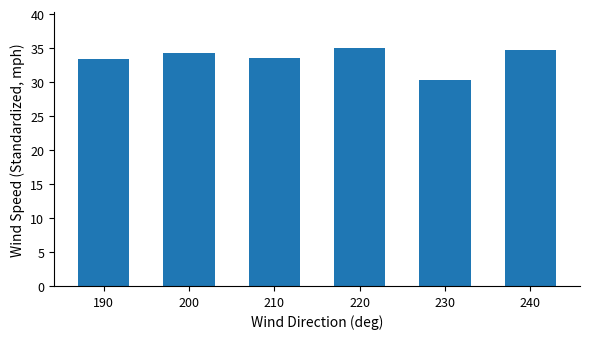

Are the bars horizontal?

No